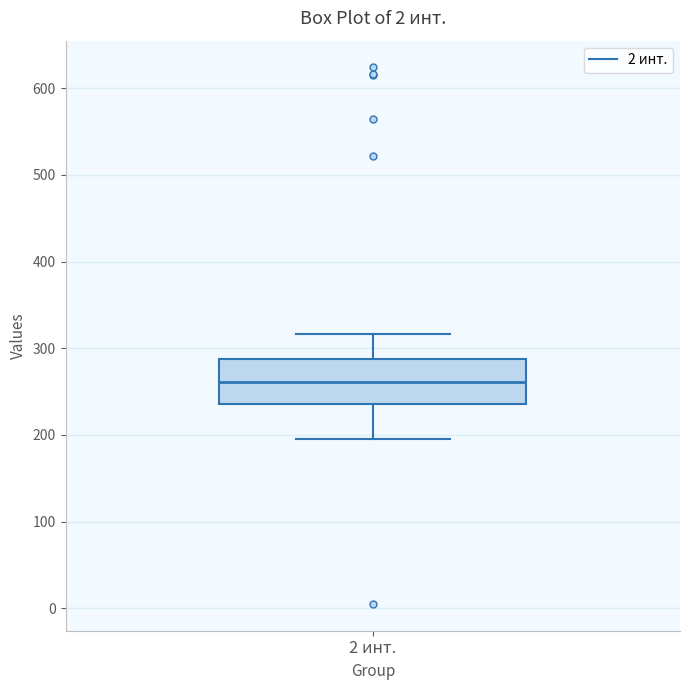

Read this box plot against the y-axis: the position of the median line, the range covered by the box, and the ends of both whiskers. The values are not printed on the chart, so give them approximately, as read against the axis.

median 260, box 240 to 290, whiskers 200 to 320